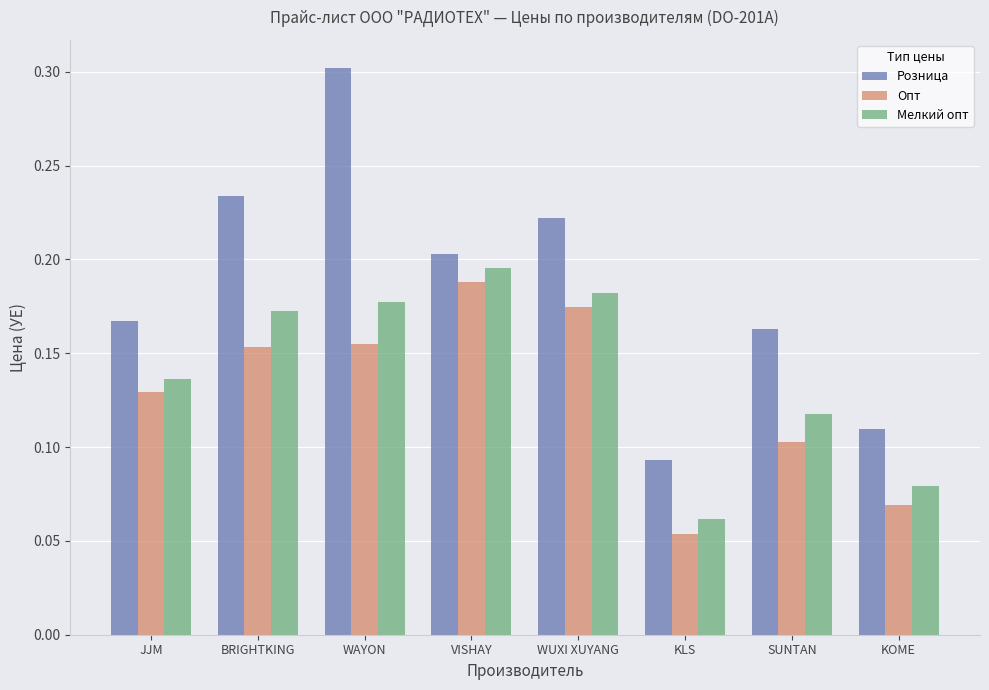

At which category is the sum across all series the highest?

WAYON